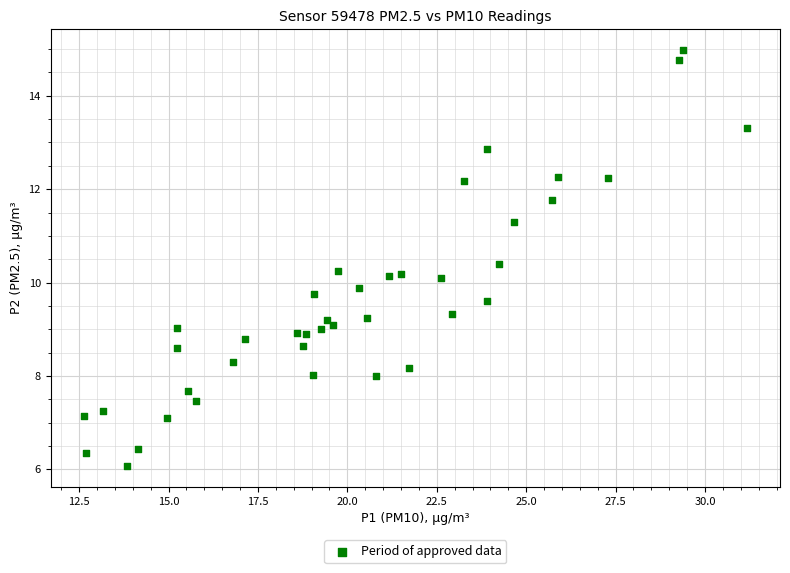

What is the range of Y values (max minus min)?

8.9